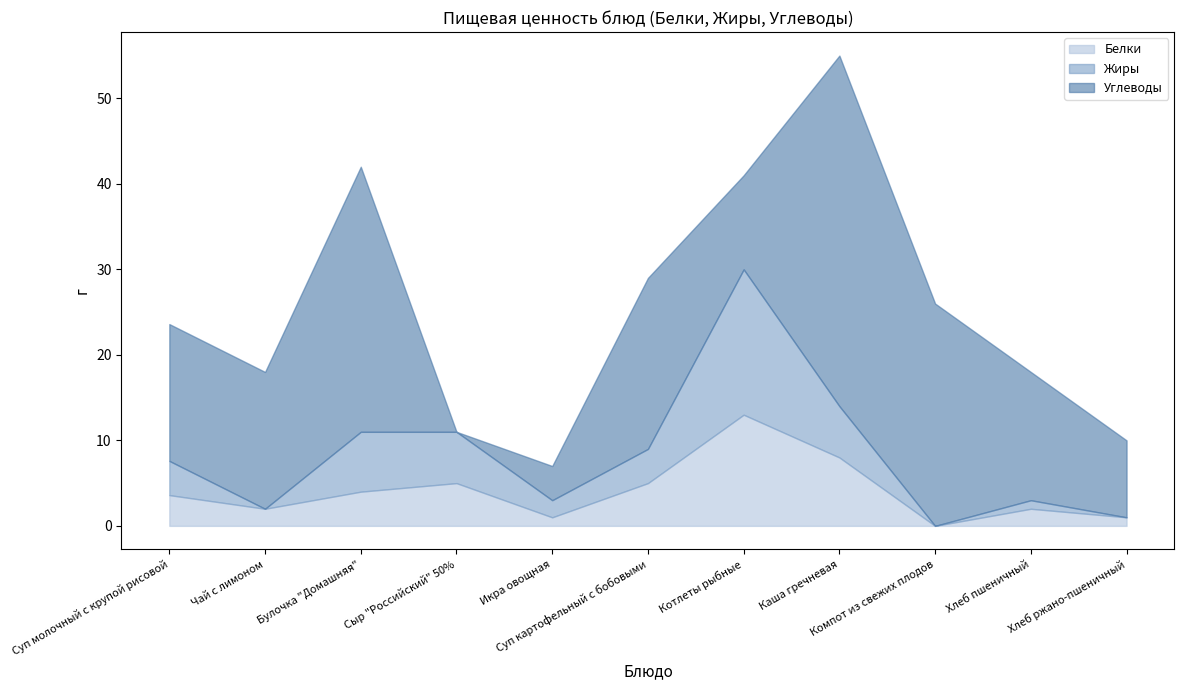

What is the difference between the second highest and minimum values in the Жиры series?

7.0